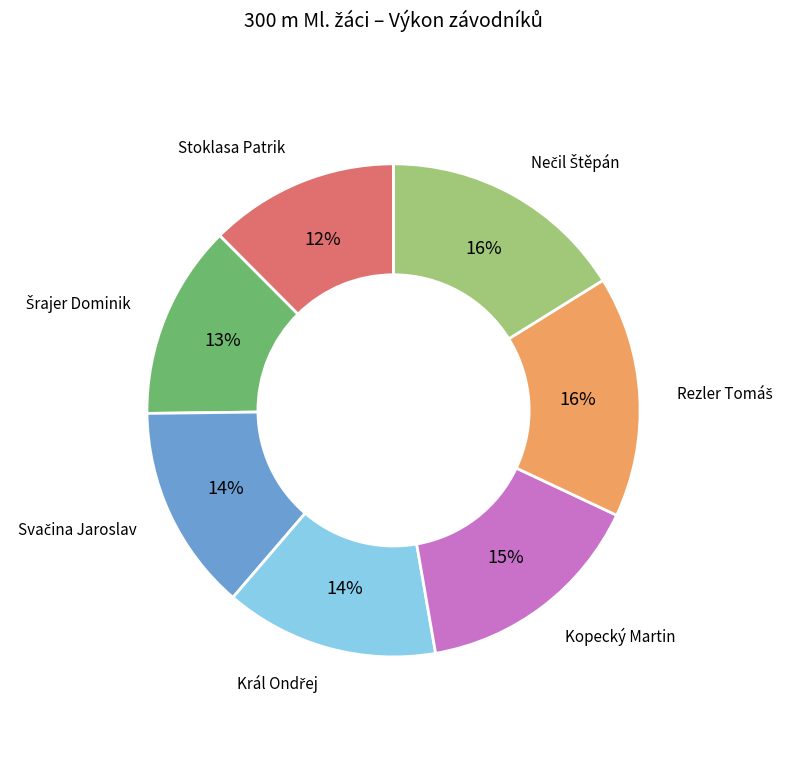

To the nearest percent, what is the difference between the largest and smallest slice percentages?

4%